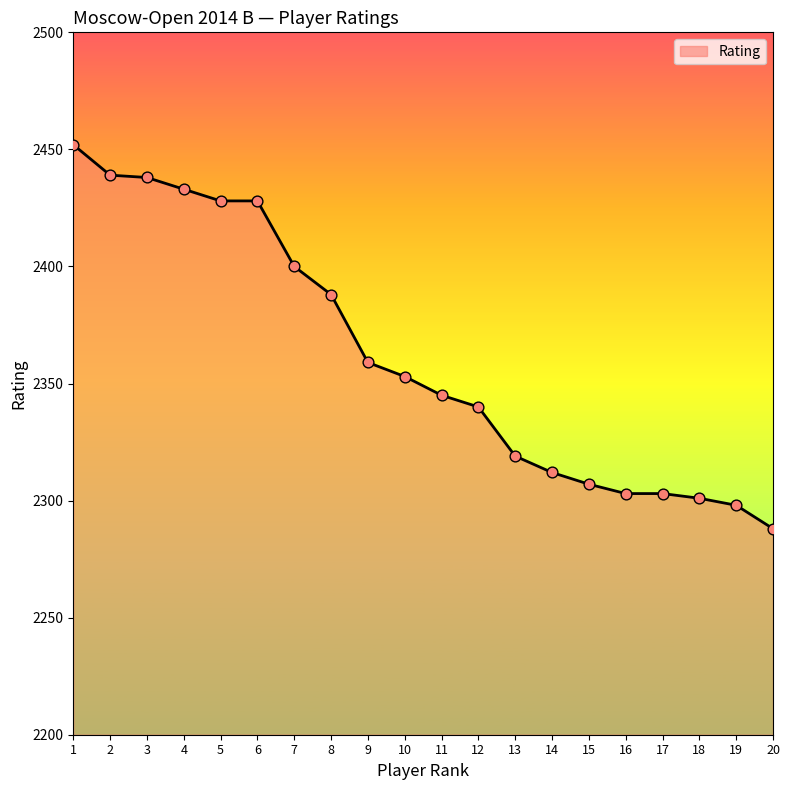

Which has a higher value, 19 or 4?

4